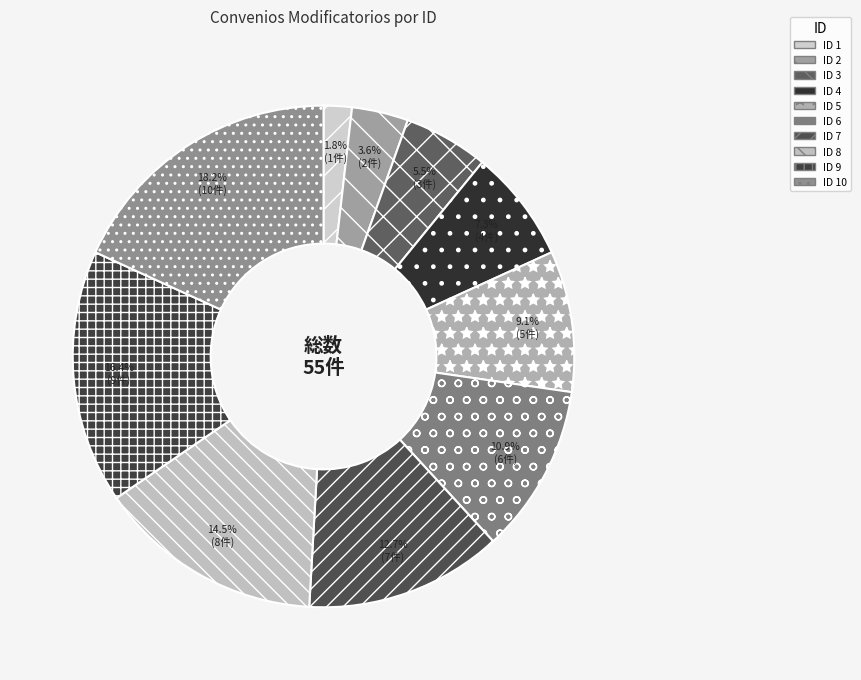

Rank the categories by value from highest to lowest.

10, 9, 8, 7, 6, 5, 4, 3, 2, 1